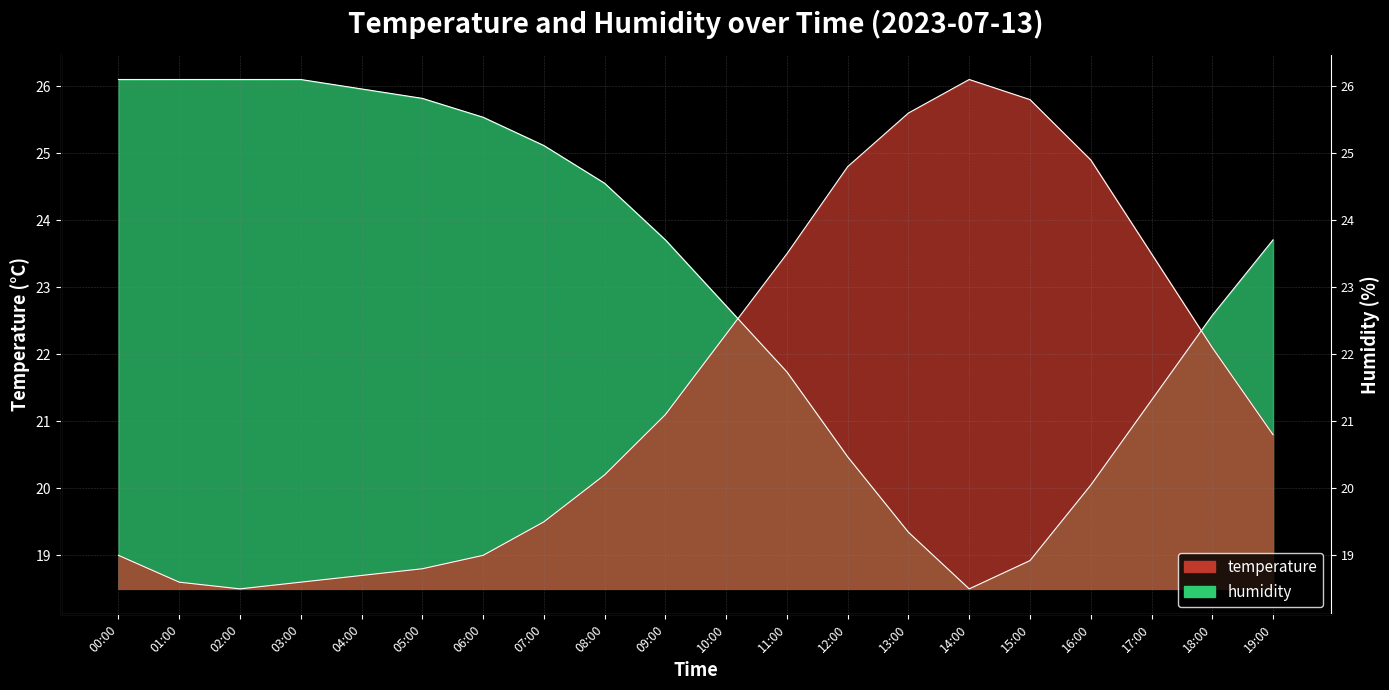

Reading left to right, what are all the values shown in this chart?

temperature: 00:00=19.0	01:00=18.6	02:00=18.5	03:00=18.6	04:00=18.7	05:00=18.8	06:00=19.0	07:00=19.5	08:00=20.2	09:00=21.1	10:00=22.3	11:00=23.5	12:00=24.8	13:00=25.6	14:00=26.1	15:00=25.8	16:00=24.9	17:00=23.5	18:00=22.1	19:00=20.8
humidity: 00:00=26.1	01:00=26.1	02:00=26.1	03:00=26.1	04:00=26.0	05:00=25.8	06:00=25.5	07:00=25.1	08:00=24.6	09:00=23.7	10:00=22.7	11:00=21.7	12:00=20.5	13:00=19.3	14:00=18.5	15:00=18.9	16:00=20.0	17:00=21.3	18:00=22.6	19:00=23.7